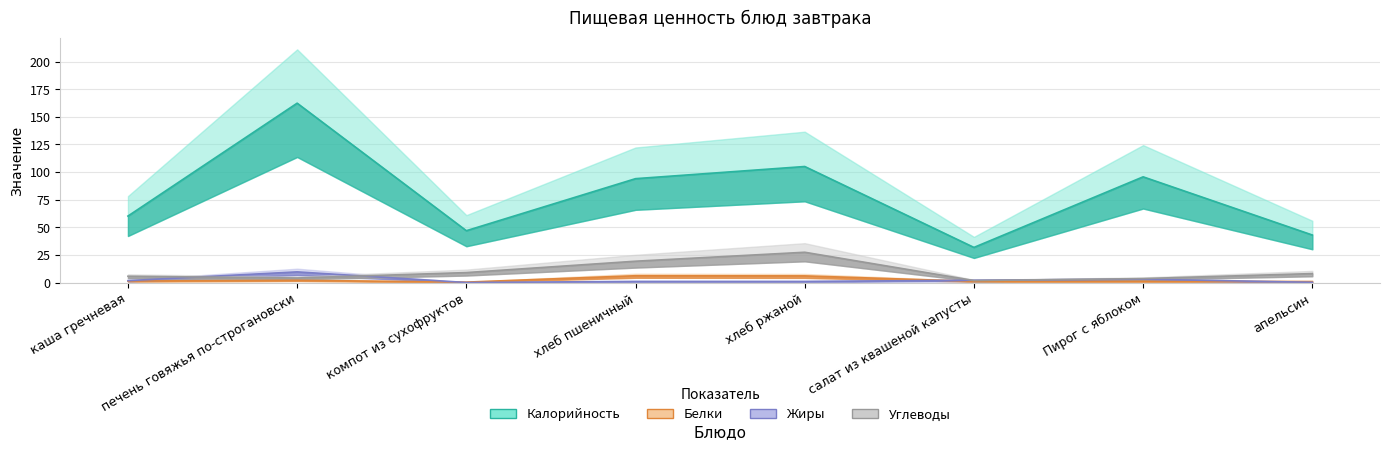

Where is the first local maximum for Белки?

печень говяжья по-строгановски